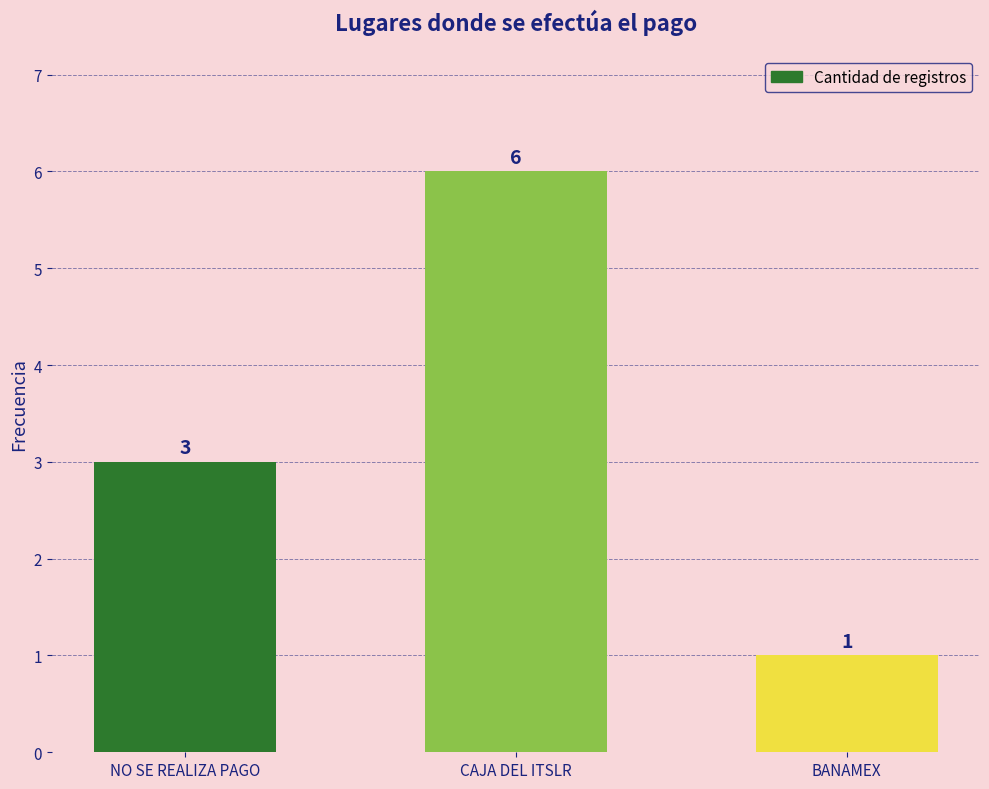

How many values are between 1 and 6?

3